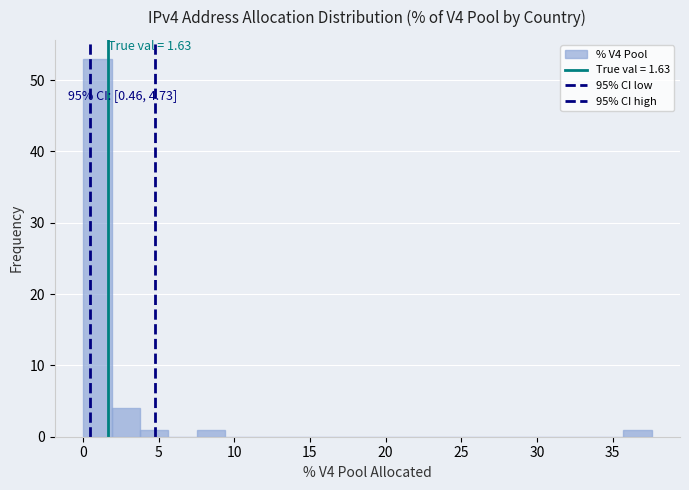

Around what value on the x-axis is the tallest bar? Give the approximate position of its centre, as read against the axis.

1.0